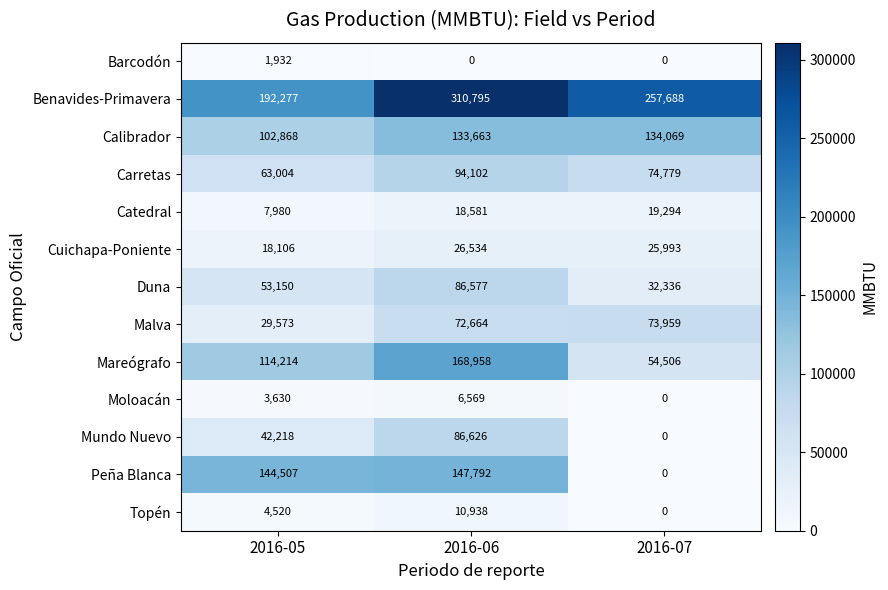

List the labels in order of Mareógrafo value, largest first.

2016-06, 2016-05, 2016-07